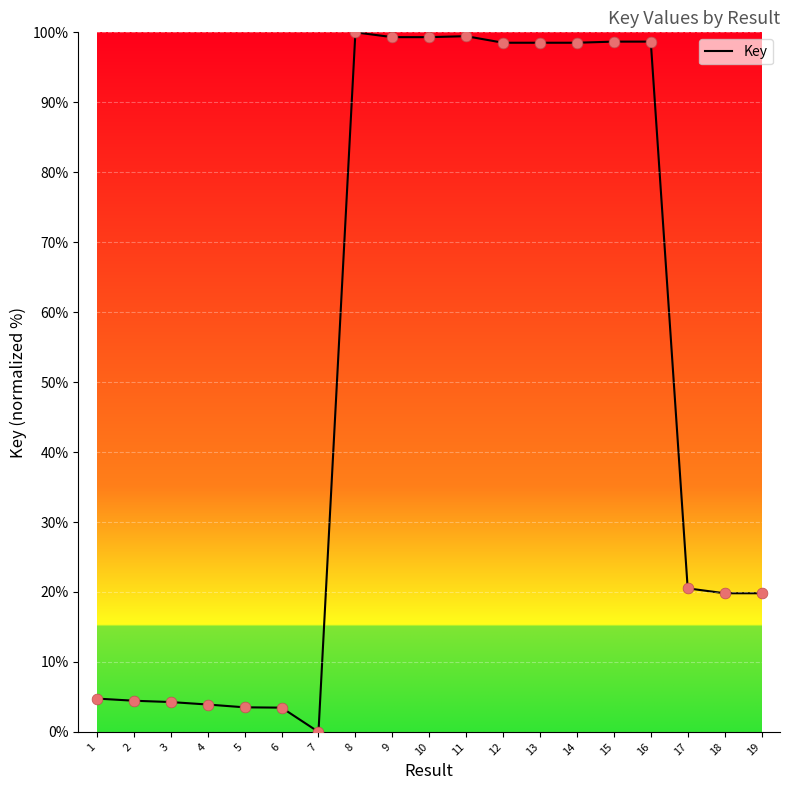

Which has a higher value, 17 or 16?

16